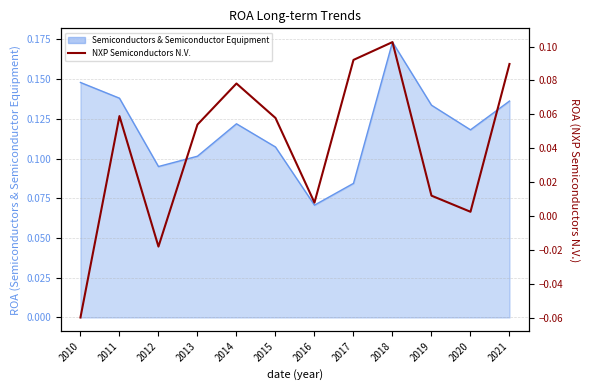

Reading right to left, list all the values displayed in this chart.

0.1	0.0	0.0	0.1	0.1	0.0	0.1	0.1	0.1	-0.0	0.1	-0.1